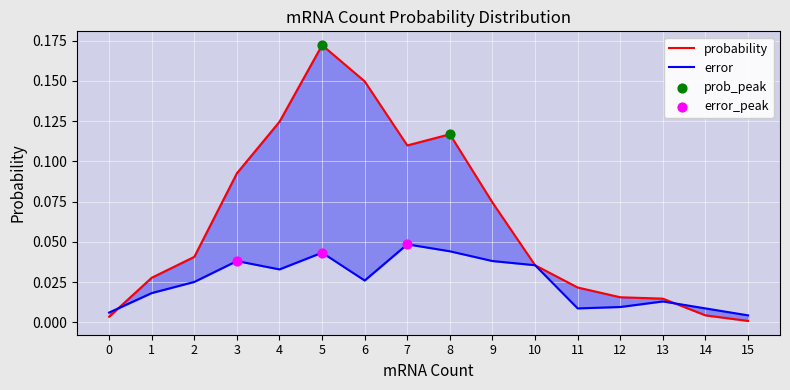

Is the value of probability at 1 greater than the value of error at 10?

No